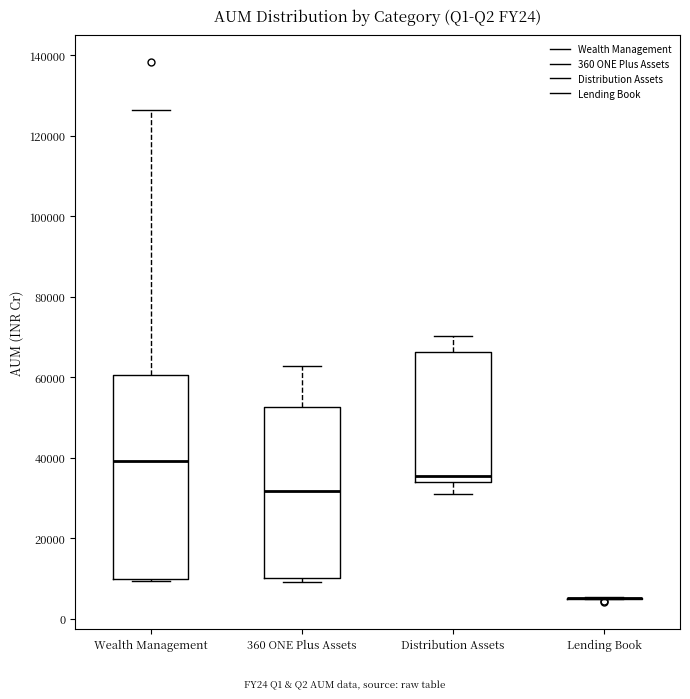

Comparing the boxes themselves (not the whiskers), which one is the tallest?

Wealth Management